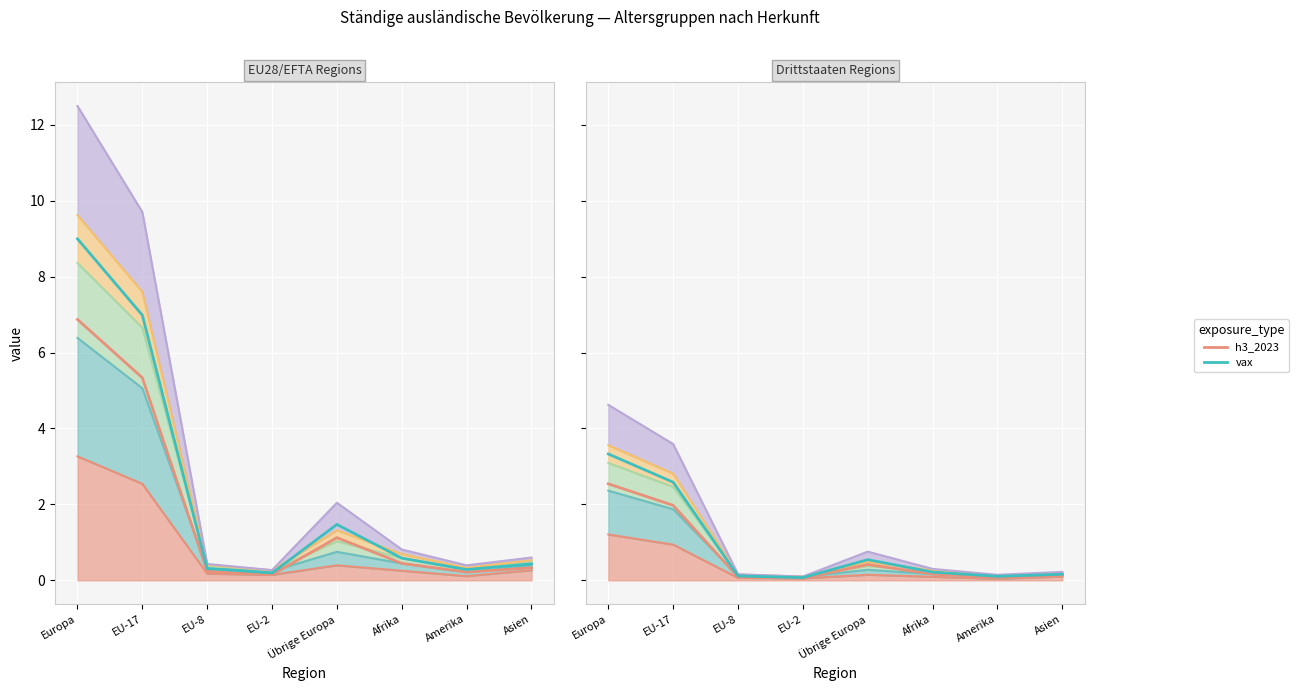

What is the maximum value for h3_2023?

6.9